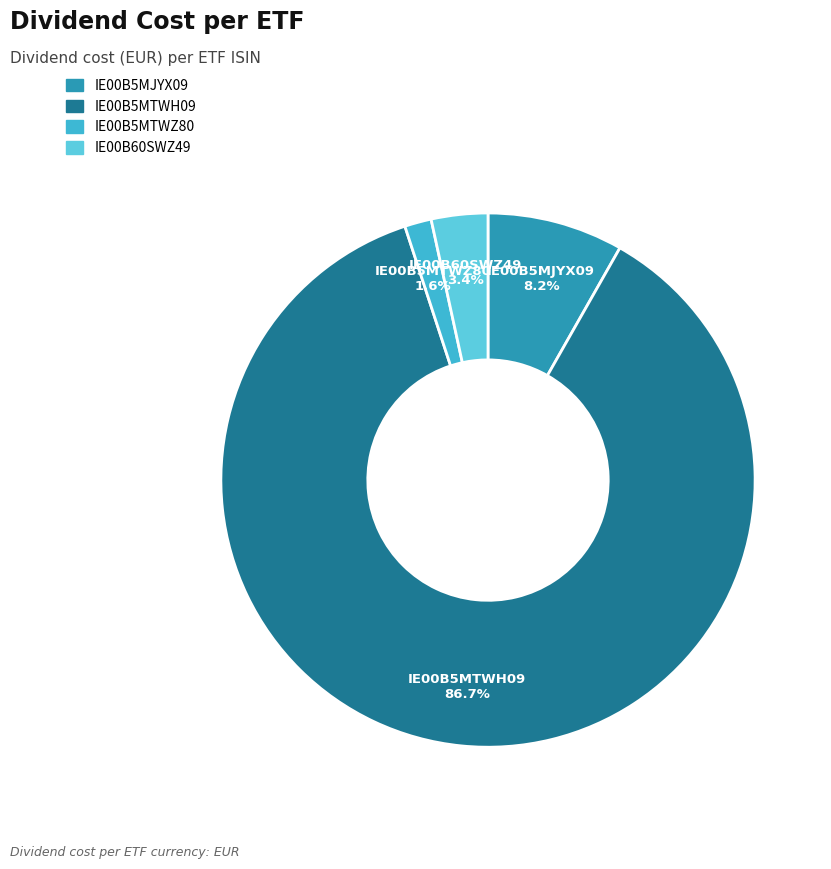

What is the largest slice in the pie chart?

IE00B5MTWH09